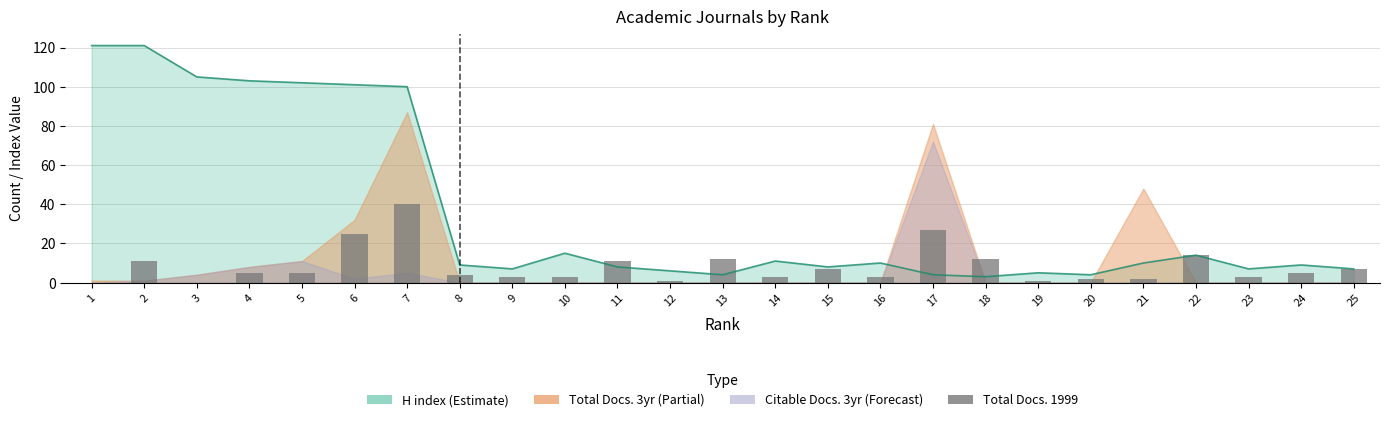

What is the value of the 8th bar from the left?

4